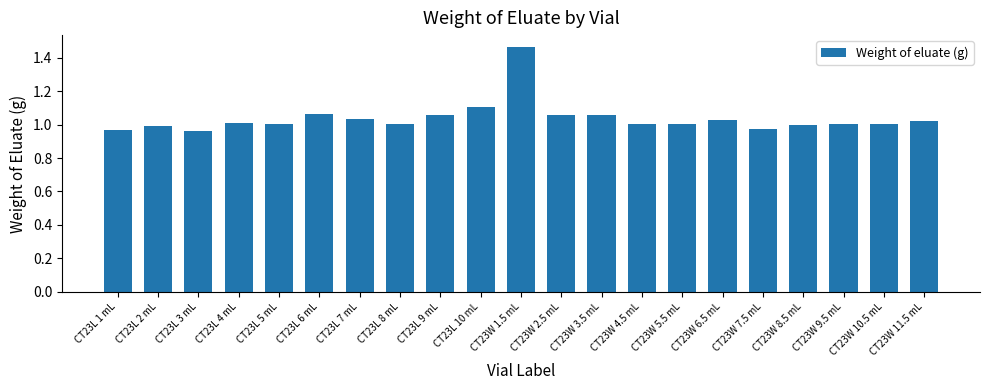

What is the difference between the second highest and second lowest values?

0.1